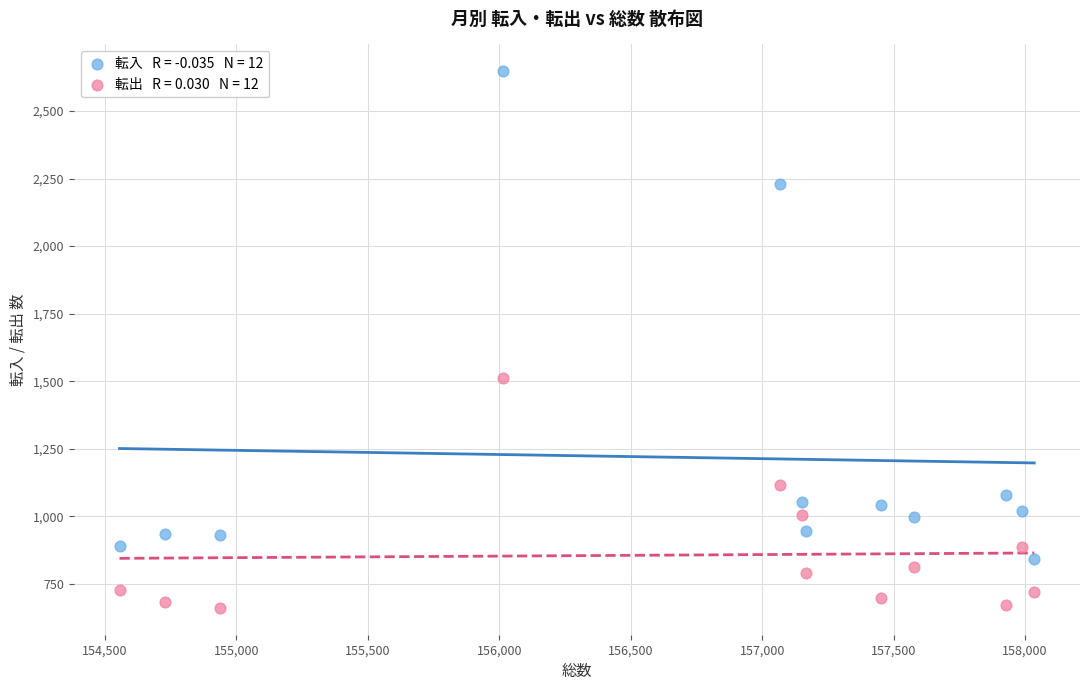

Across all data points, what is the range of X values (max minus min)?

3480